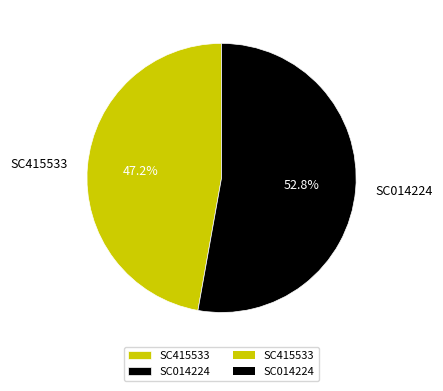

Rank the categories by value from highest to lowest.

SC014224, SC415533